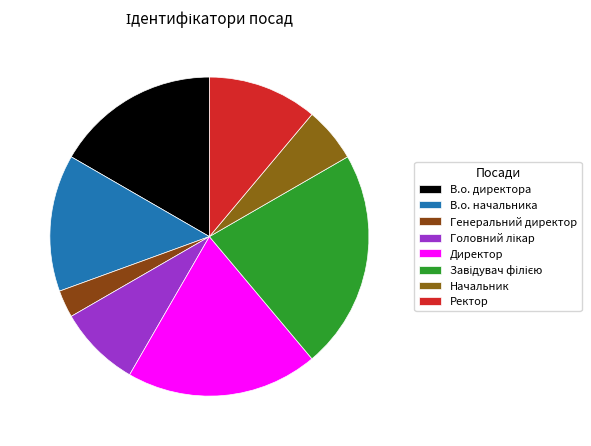

Count the number of slices in the pie.

8